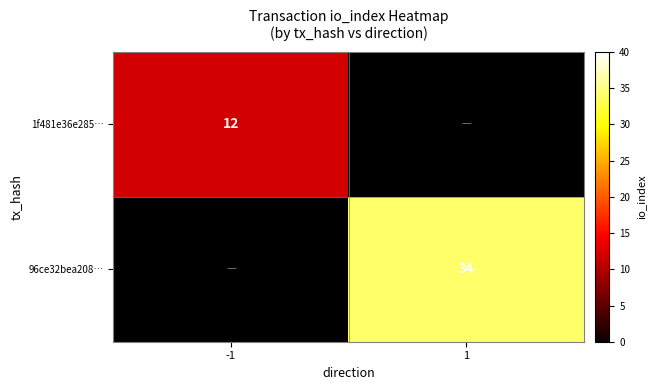

True or false: 1f481e36e285… has a value of 18 at -1.

False